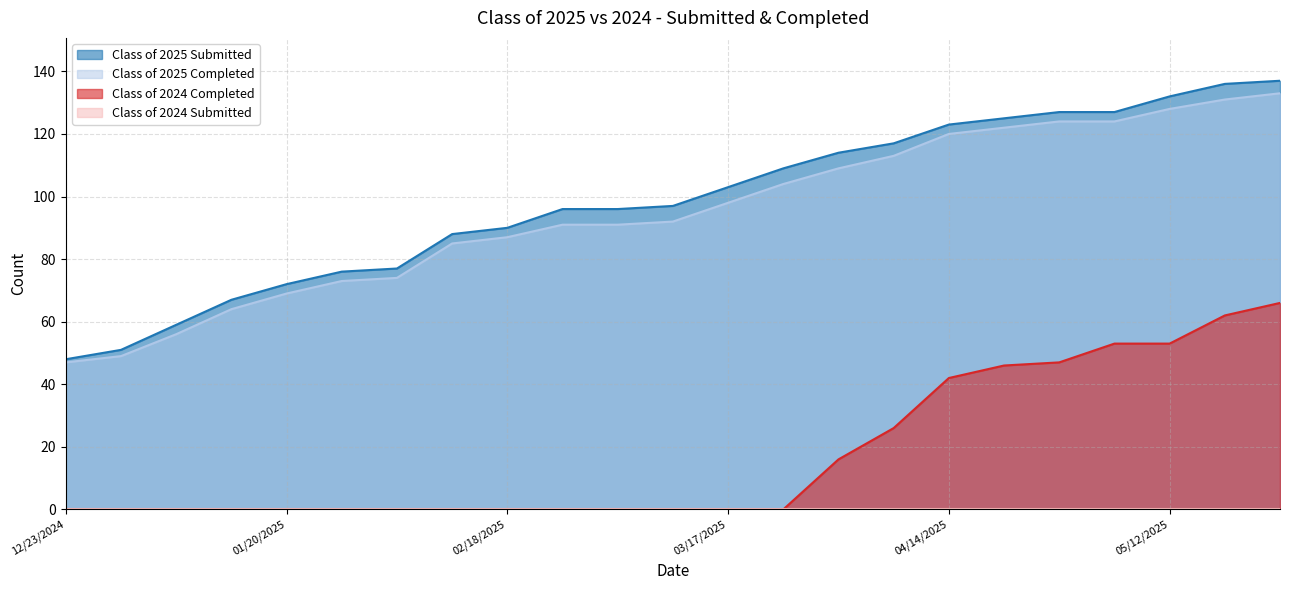

True or false: Class of 2025 Completed has more than 2 interior local peaks.

False